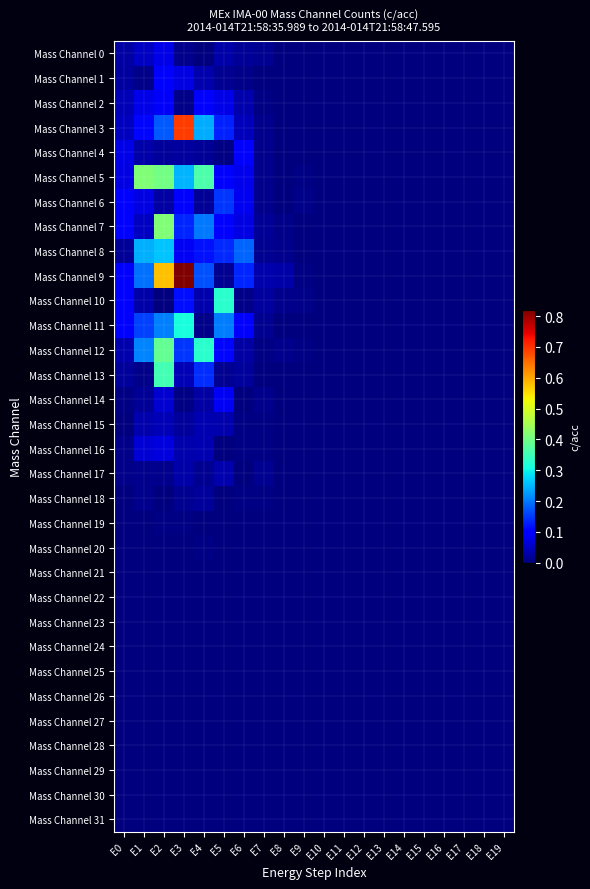

How many data points does each series have?

20